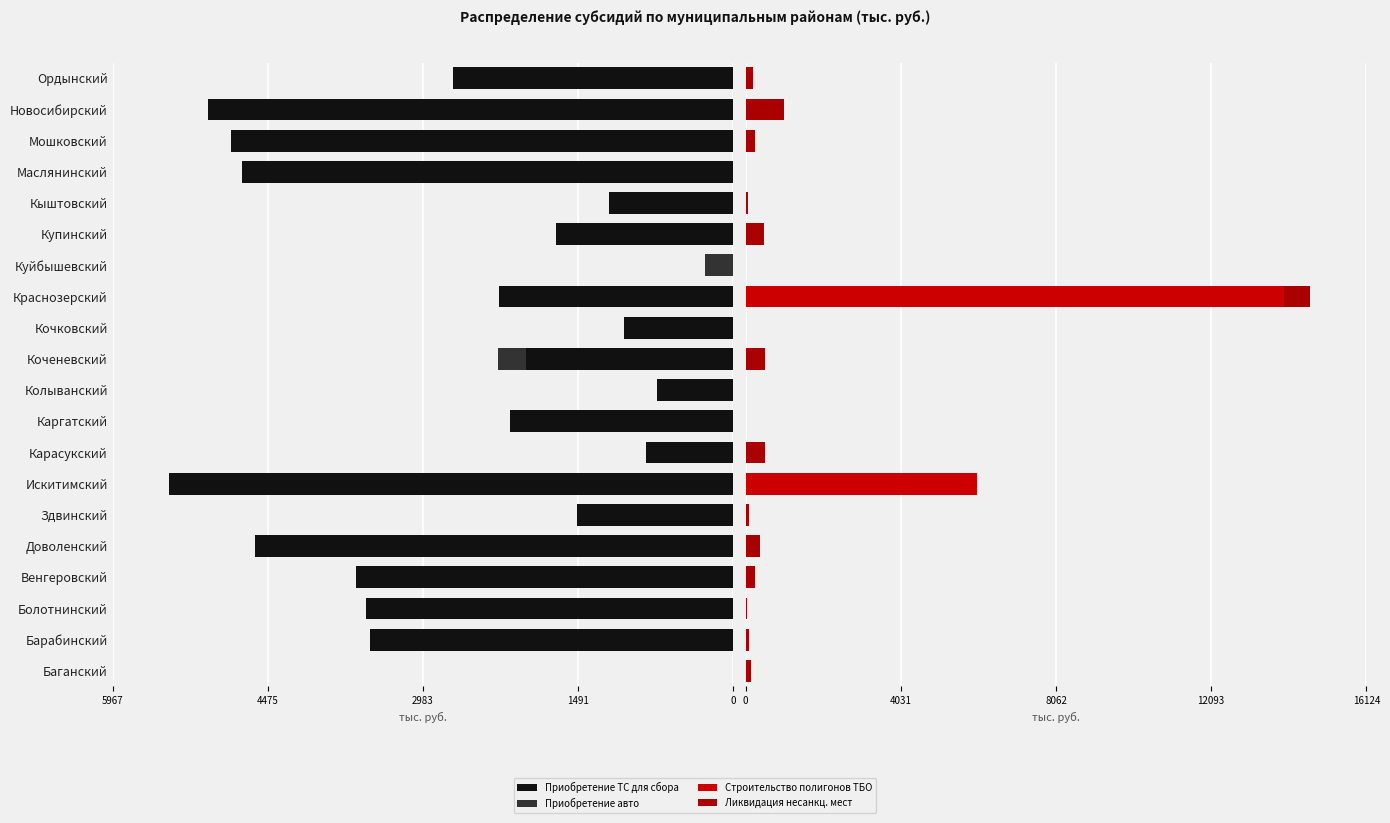

What is the spread (max minus min) of values at Краснозерский?

16248.8